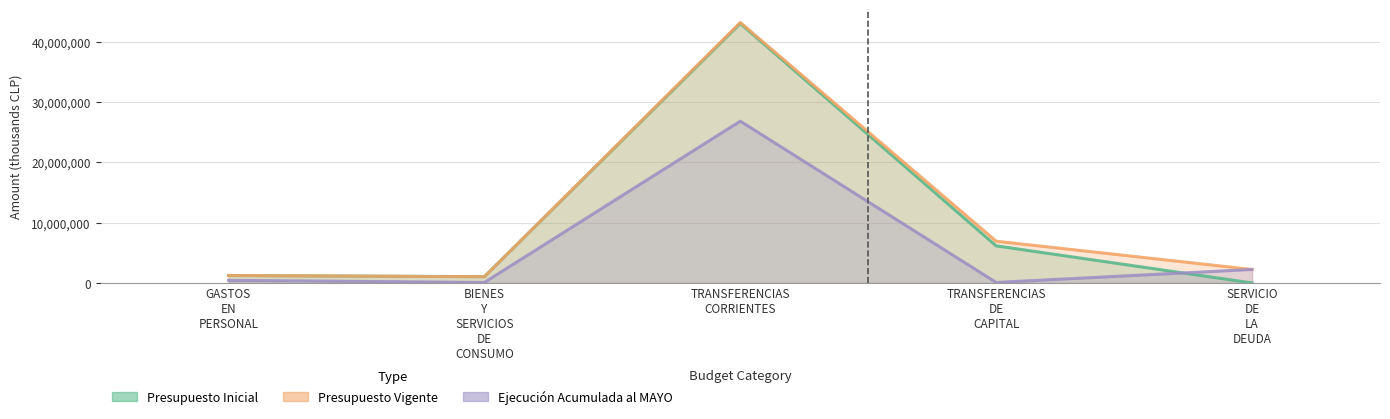

Read the Ejecucion Acumulada al MAYO value at TRANSFERENCIAS DE CAPITAL.

85606